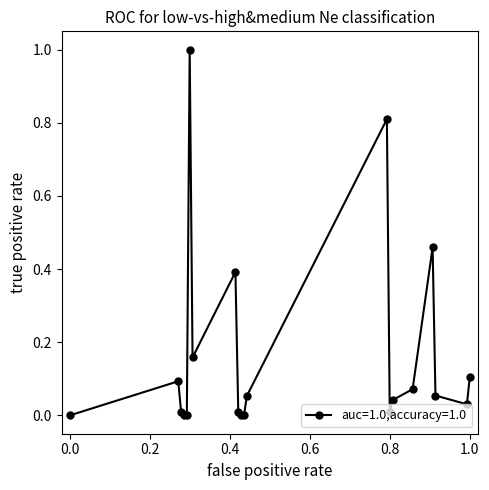

What is the sum of all values?

3.3